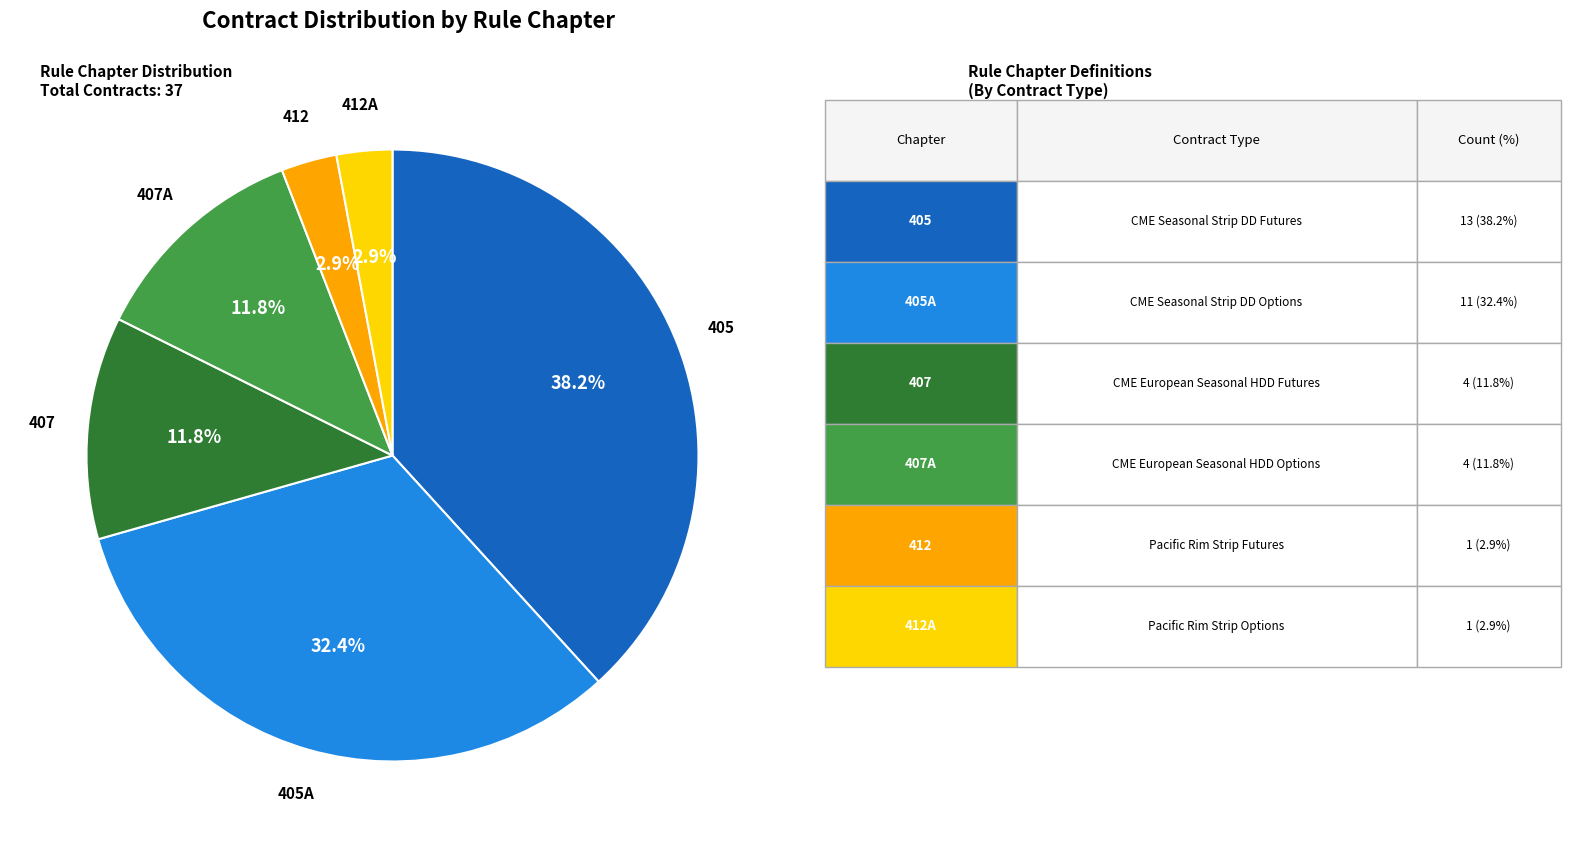

Is there a majority slice in this chart?

No